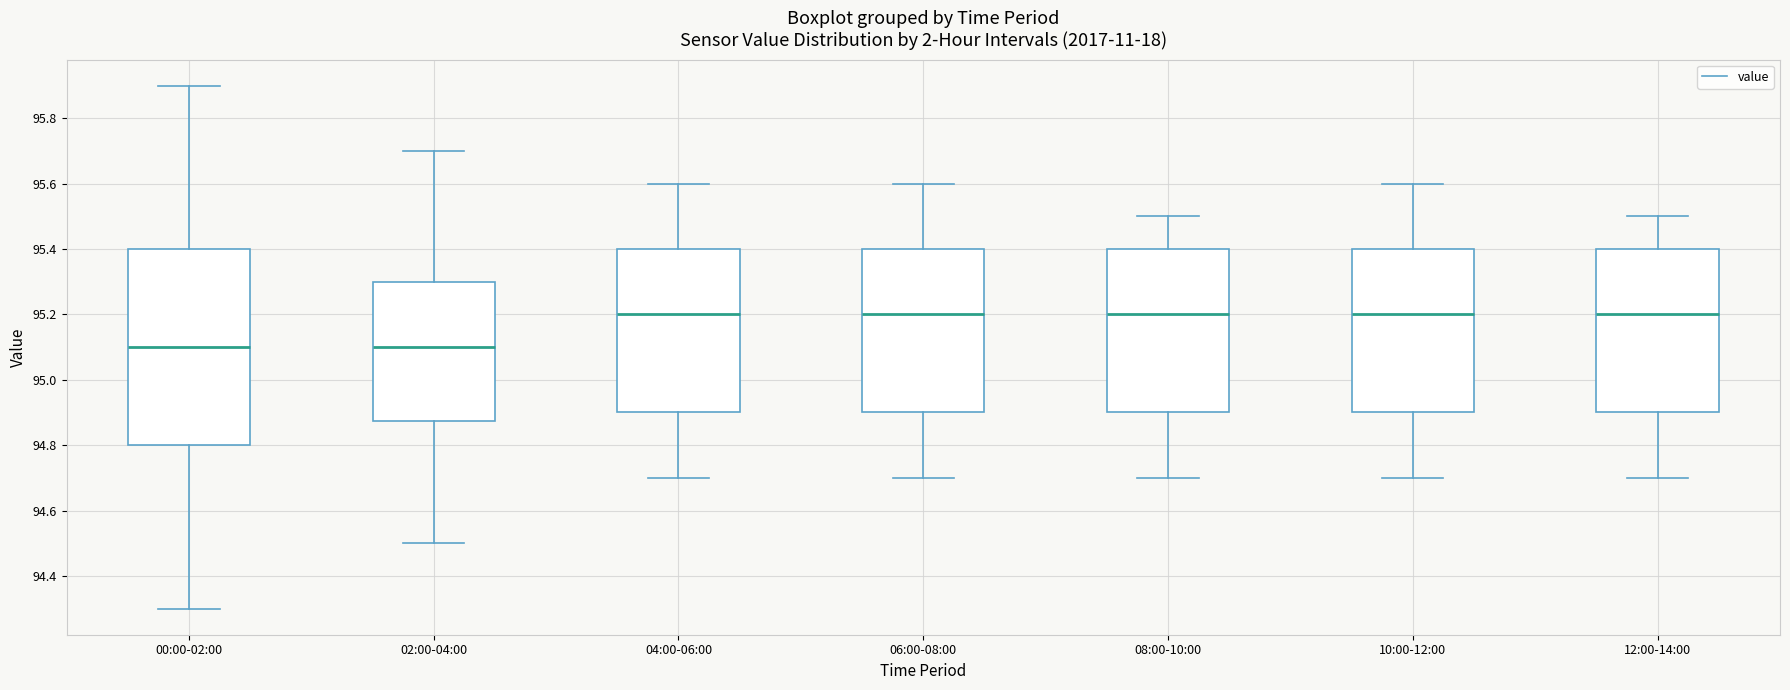

Reading left to right, transcribe this box plot: for each box, give where its median line is, the range the box spans, and where its two whiskers end, as read against the y-axis. The values are not printed on the chart, so give them approximately, as read against the axis.

00:00-02:00: median 95.10, box 94.80 to 95.40, whiskers 94.30 to 95.90
02:00-04:00: median 95.10, box 94.88 to 95.30, whiskers 94.50 to 95.70
04:00-06:00: median 95.20, box 94.90 to 95.40, whiskers 94.70 to 95.60
06:00-08:00: median 95.20, box 94.90 to 95.40, whiskers 94.70 to 95.60
08:00-10:00: median 95.20, box 94.90 to 95.40, whiskers 94.70 to 95.50
10:00-12:00: median 95.20, box 94.90 to 95.40, whiskers 94.70 to 95.60
12:00-14:00: median 95.20, box 94.90 to 95.40, whiskers 94.70 to 95.50